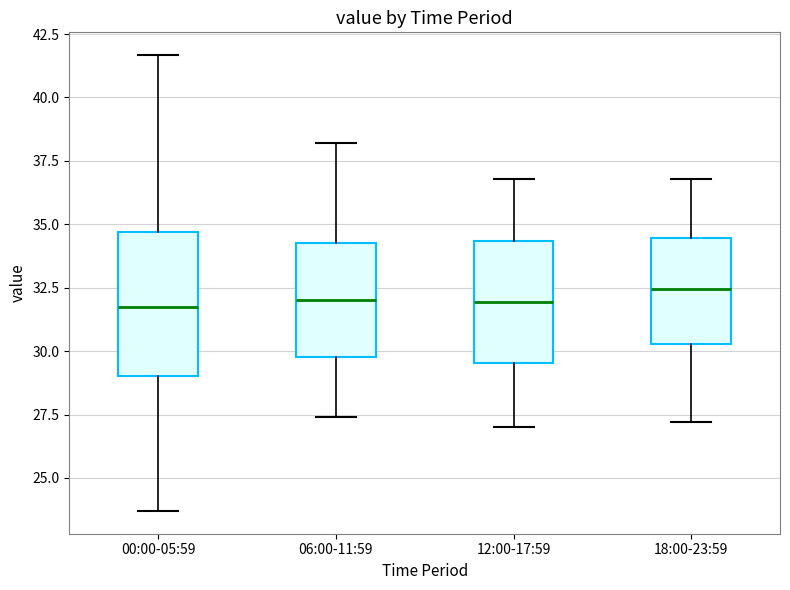

Where is the lower edge of the box for 12:00-17:59 on the y-axis? The values are not printed on the chart, so give them approximately, as read against the axis.

29.5